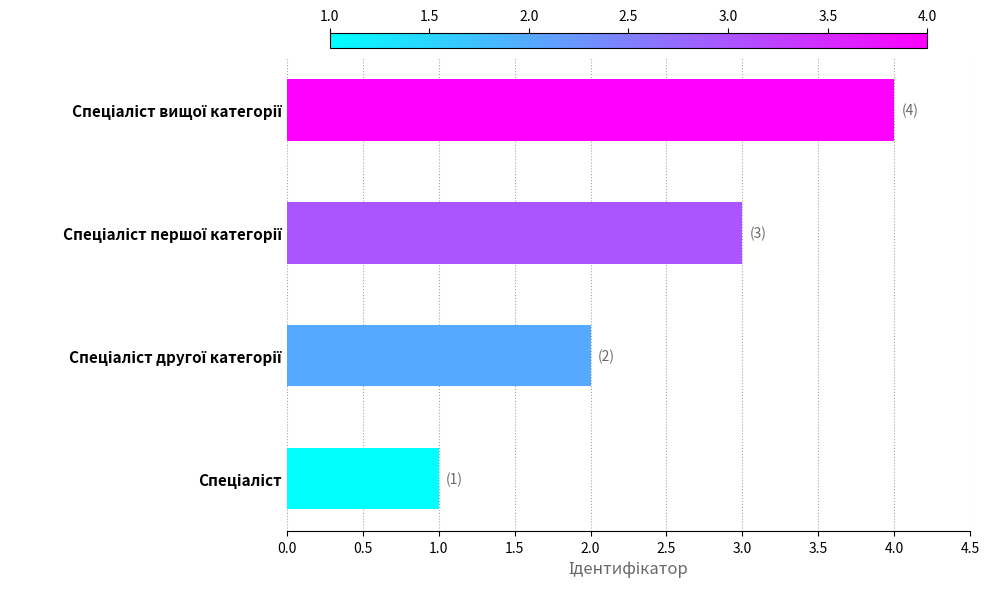

What is the difference between the maximum and minimum values?

3